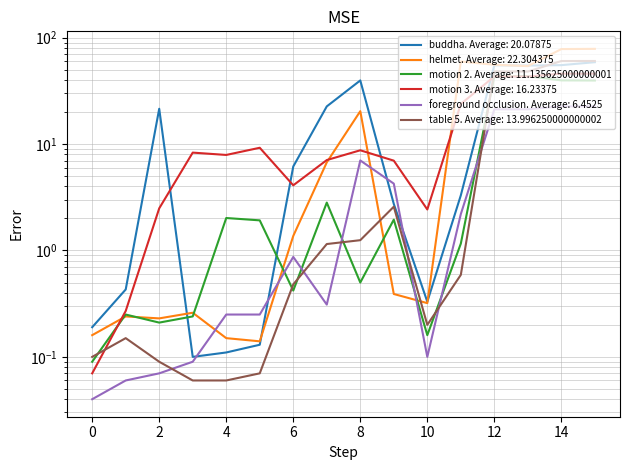

What is the sum of all buddha values?

321.3